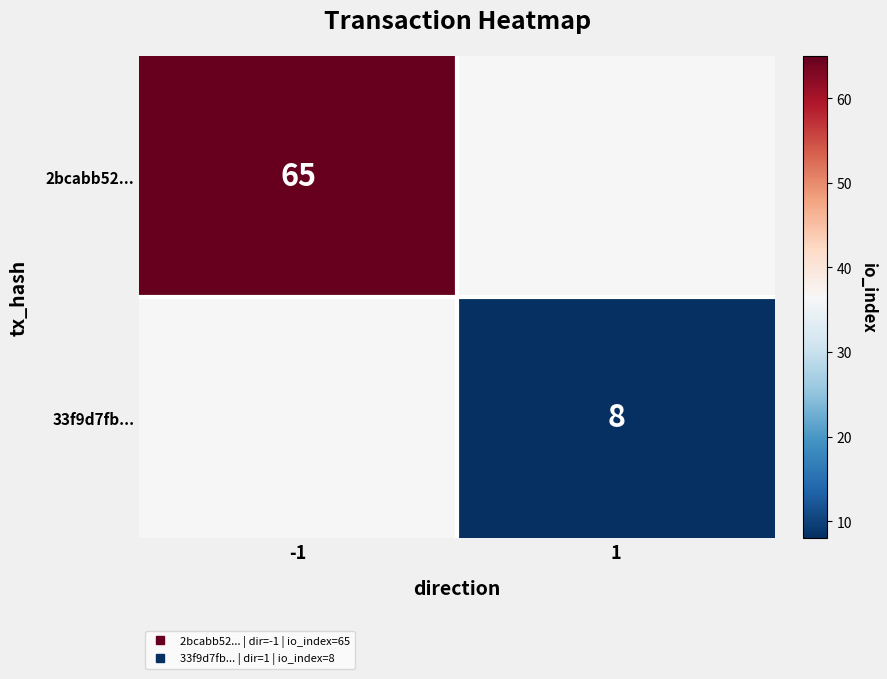

Between -1 and 1, which is larger?

-1